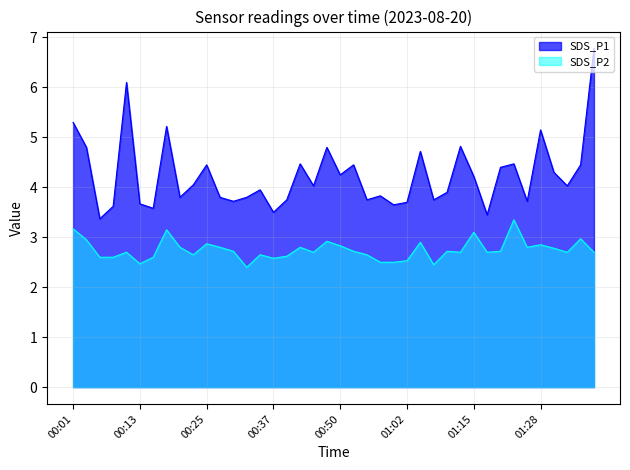

Is the value of SDS_P2 at 00:57 greater than the value of SDS_P1 at 01:15?

No